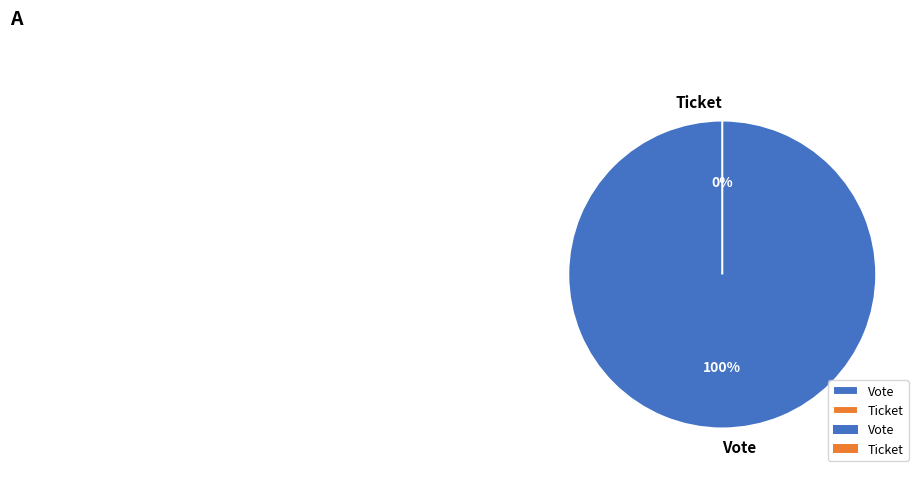

Is it true that Vote is 100% of the pie?

True